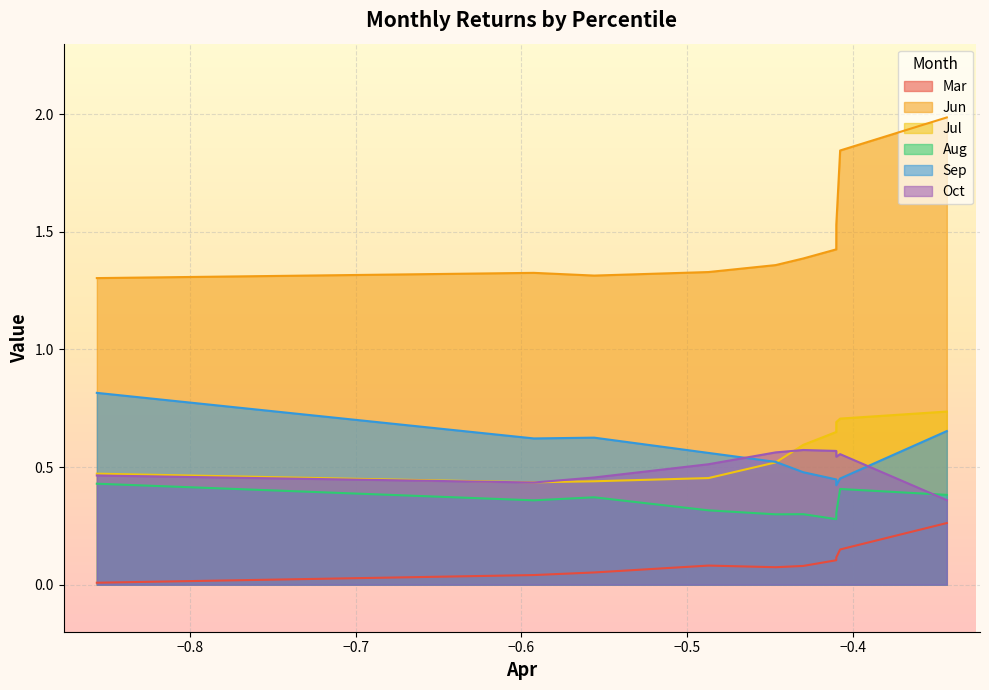

Which series has the widest spread of values?

Jun